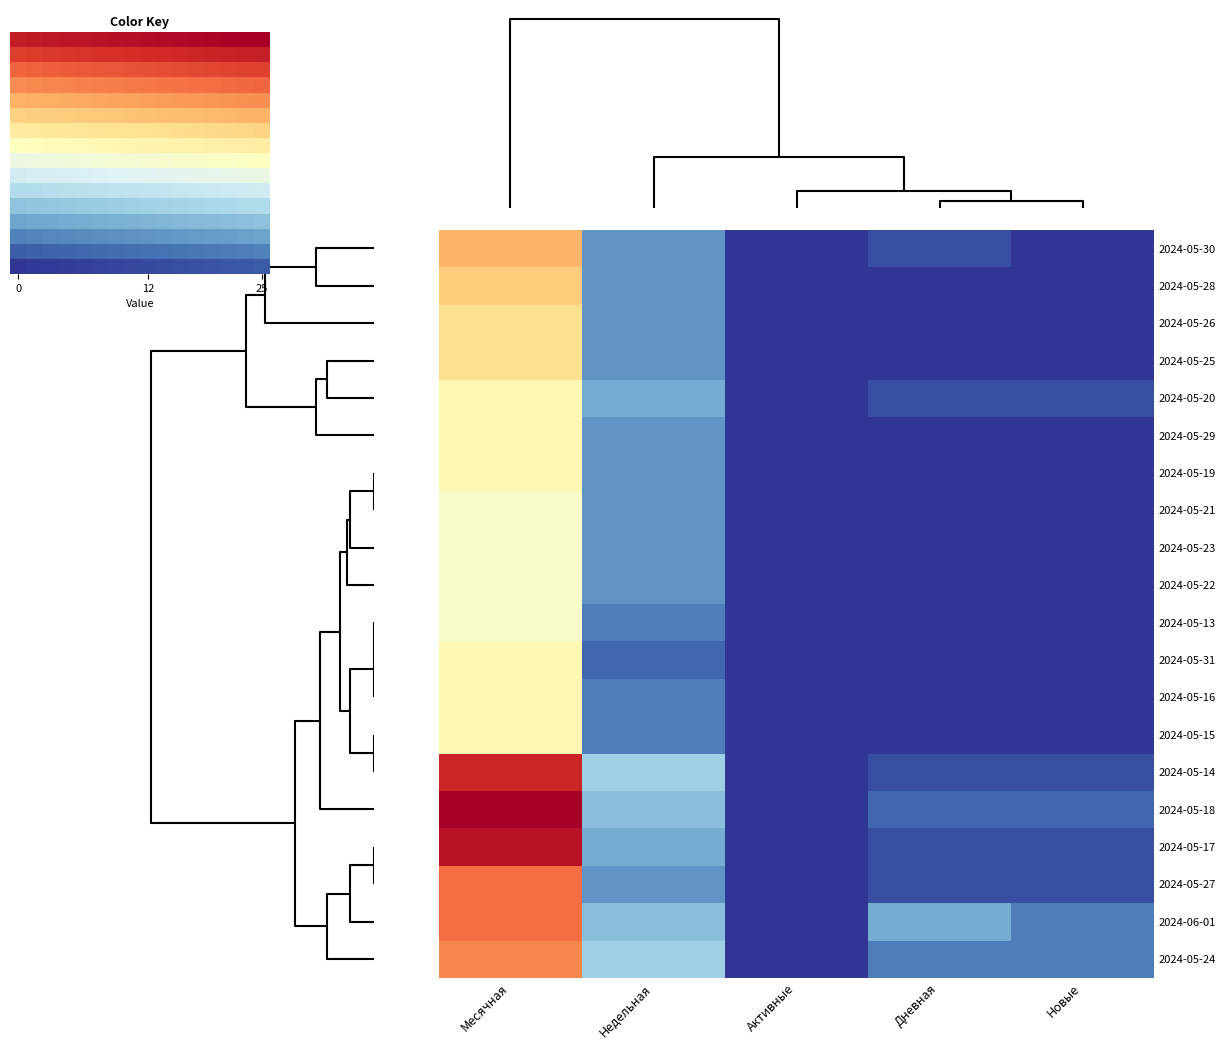

How many 3 values are between 0 and 1?

17